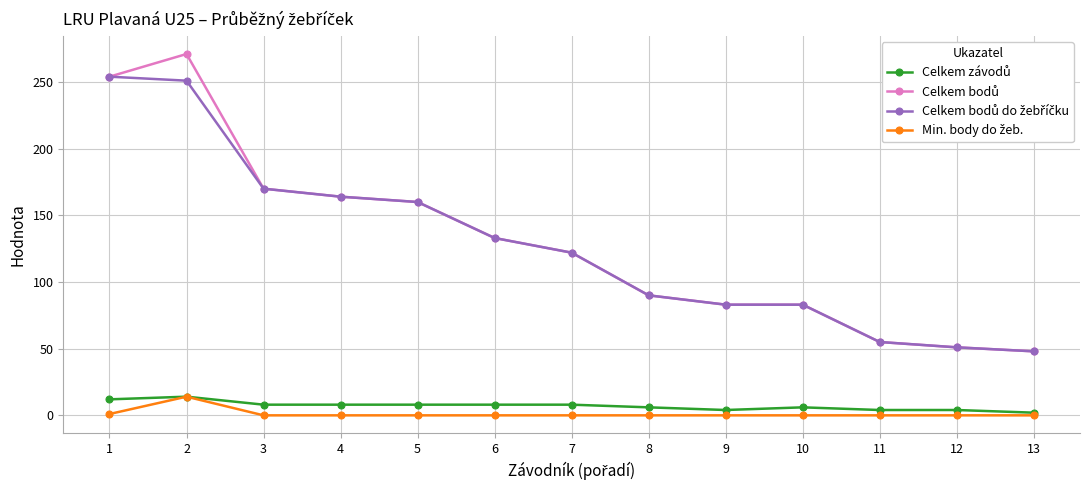

What is the difference between the highest and lowest values at 3?

170